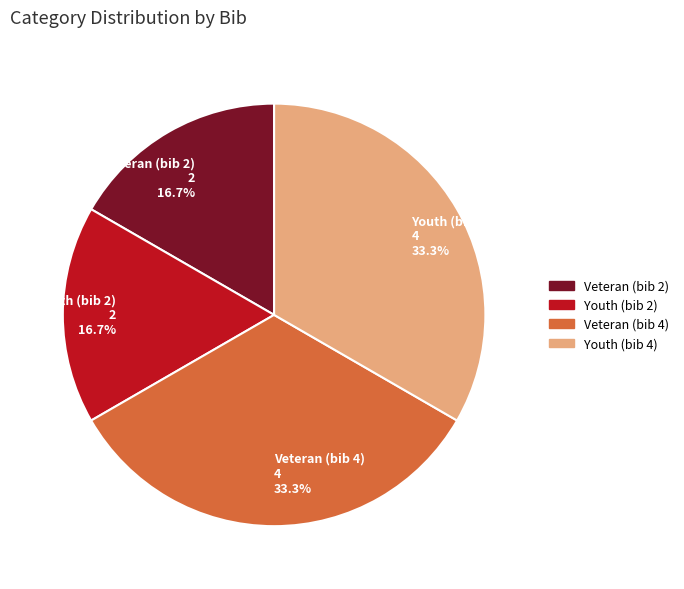

To the nearest percent, what is the difference between the largest and smallest slice percentages?

17%